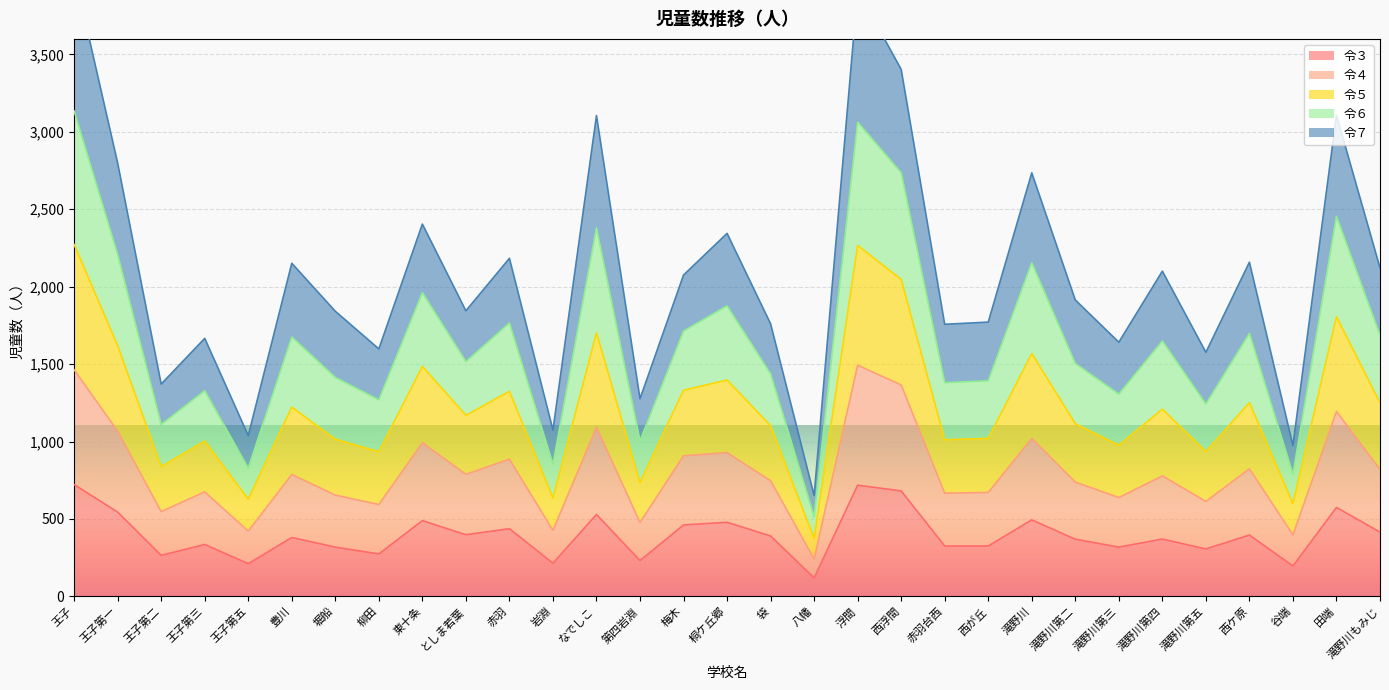

Rank the categories by 令３ value from highest to lowest.

王子, 浮間, 西浮間, 田端, 王子第一, なでしこ, 滝野川, 東十条, 桐ケ丘郷, 梅木, 赤羽, 滝野川もみじ, としま若葉, 西ケ原, 袋, 豊川, 滝野川第四, 滝野川第二, 王子第三, 赤羽台西, 西が丘, 堀船, 滝野川第三, 滝野川第五, 柳田, 王子第二, 第四岩淵, 岩淵, 王子第五, 谷端, 八幡